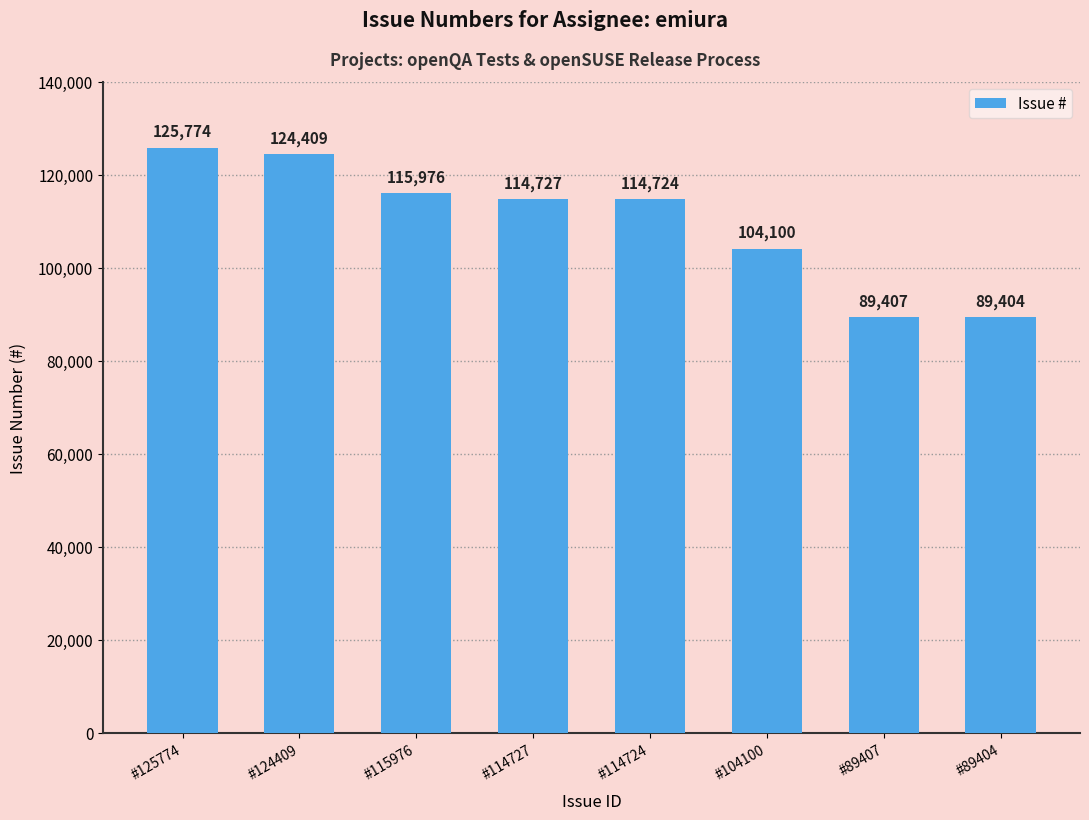

The chart shows a value of 34117 at #89407. True or false?

False